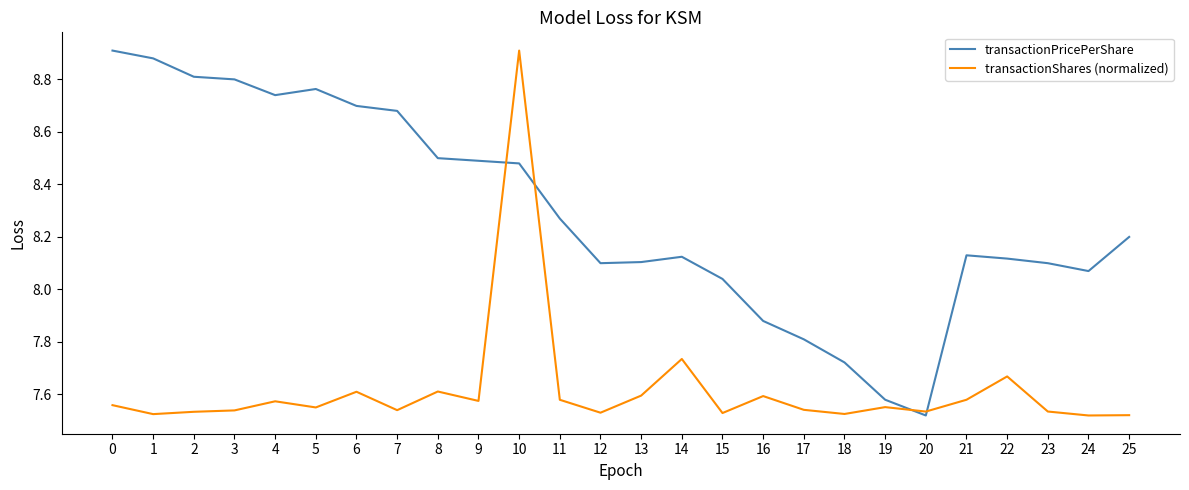

How many lines are shown in the chart?

2